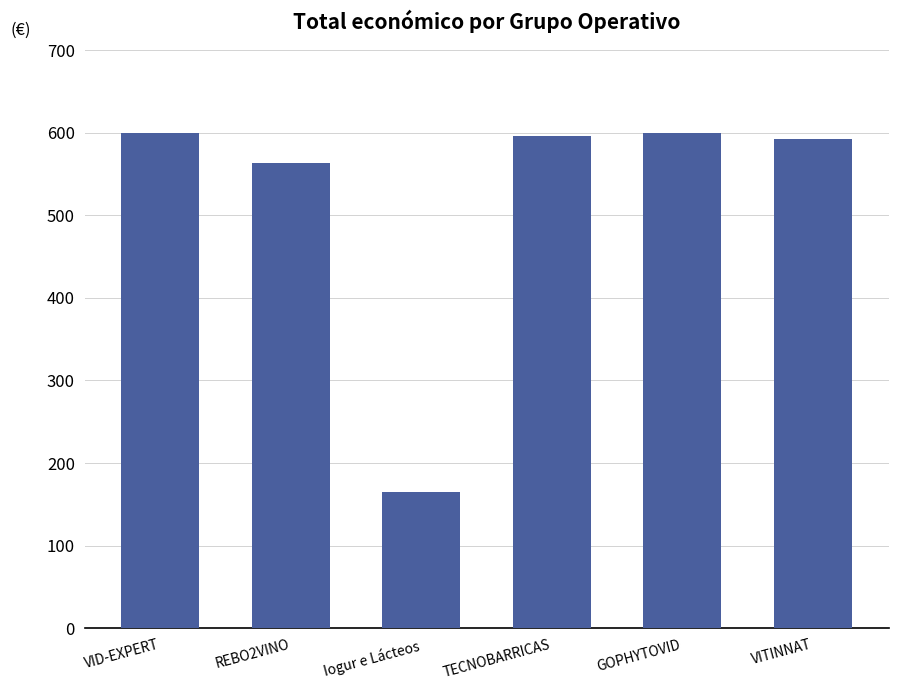

At which category does the chart reach its minimum across all series?

Iogur e Lácteos